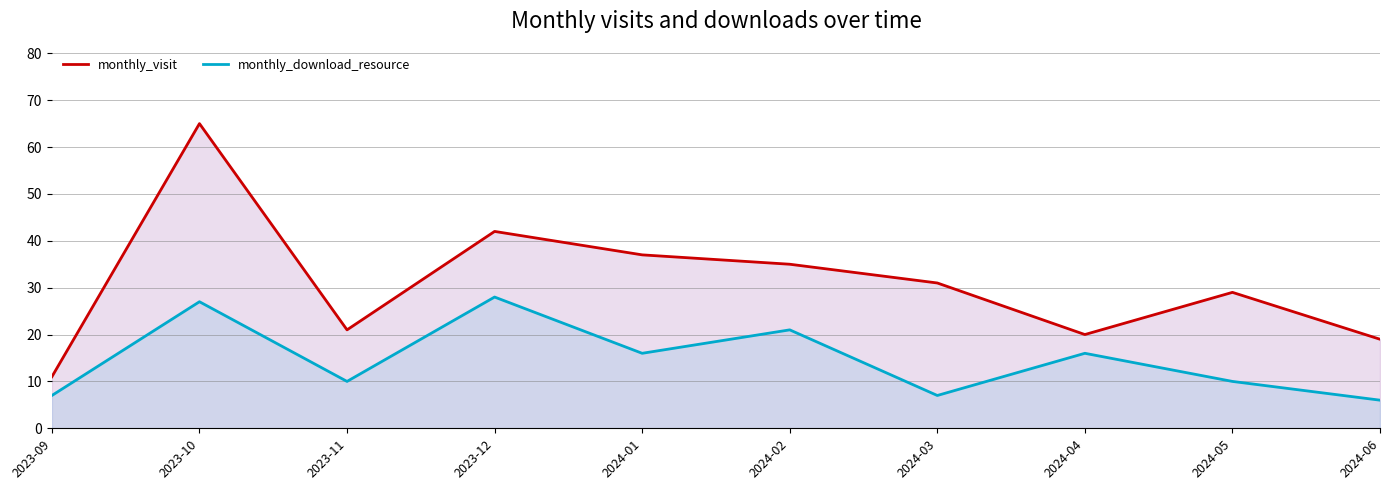

What is the difference between the highest and lowest values at 2024-01?

21